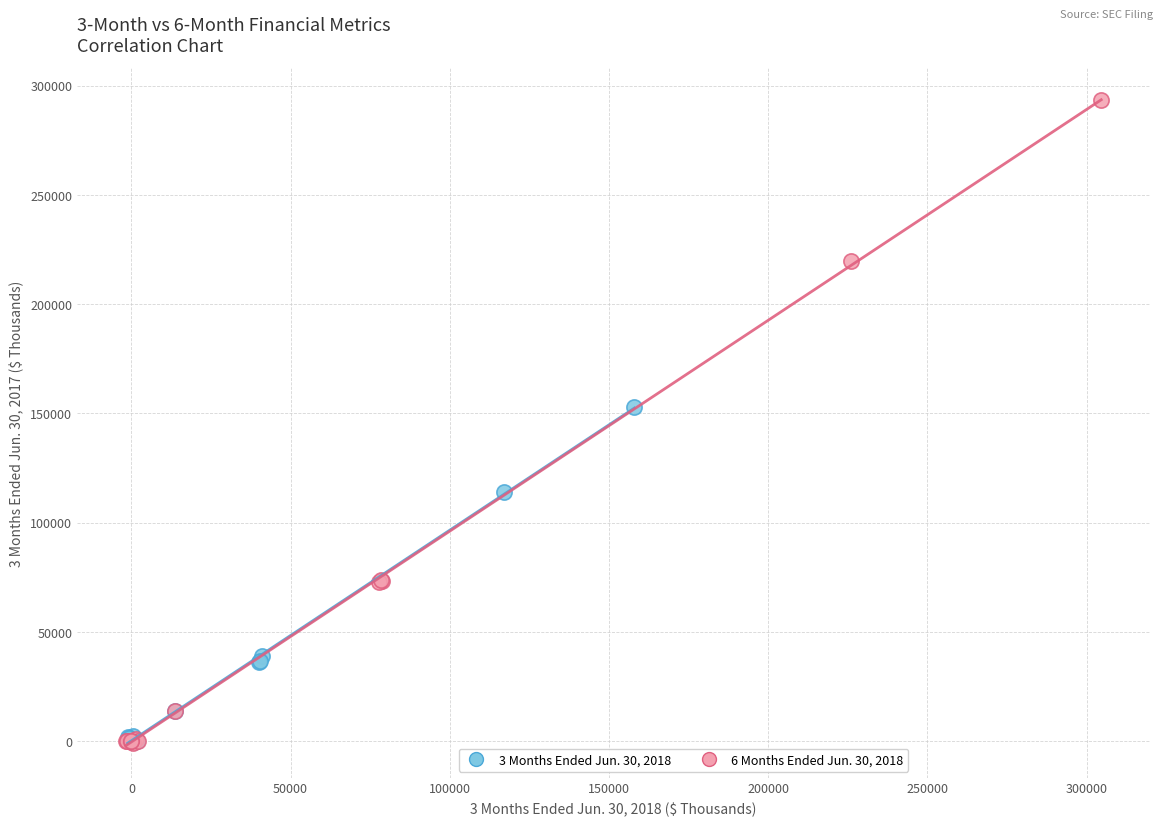

Which series has the largest Y range (max minus min)?

6 Months Ended Jun. 30, 2018